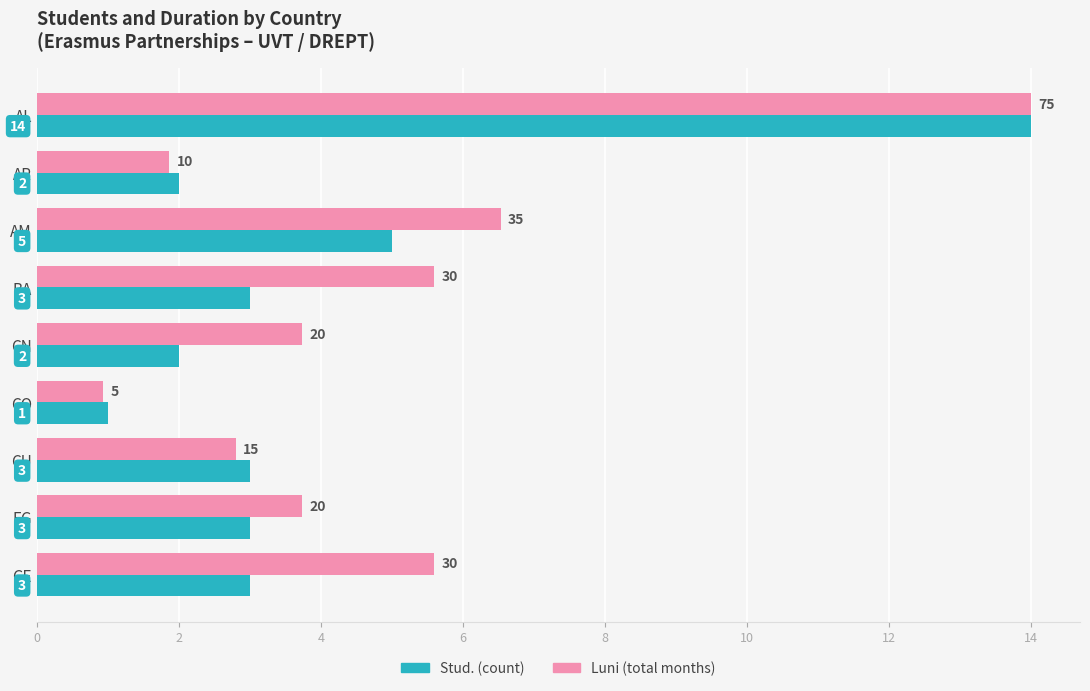

At which category is the sum across all series the highest?

AL